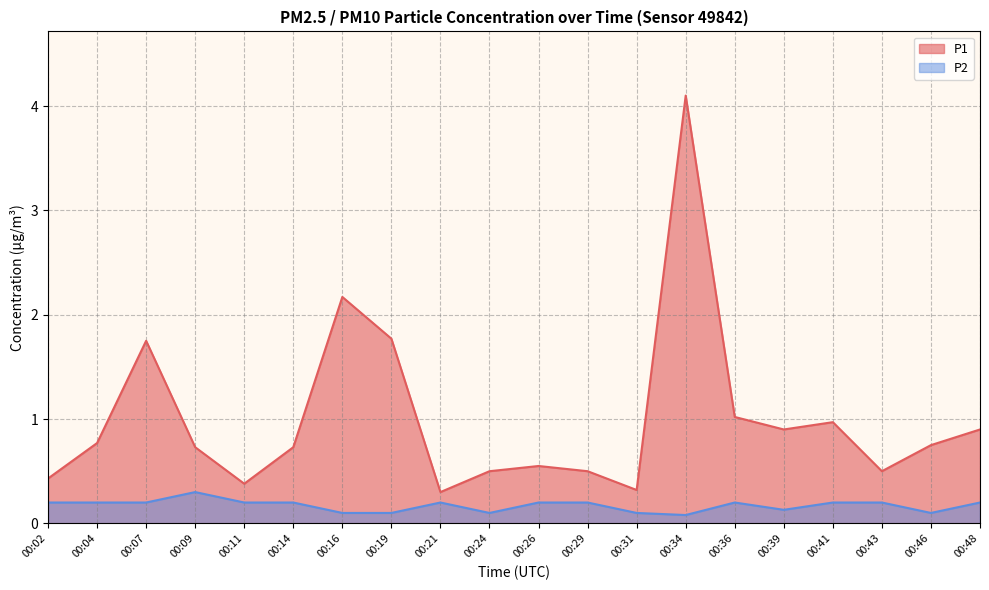

True or false: P2 and P1 cross at least once.

False